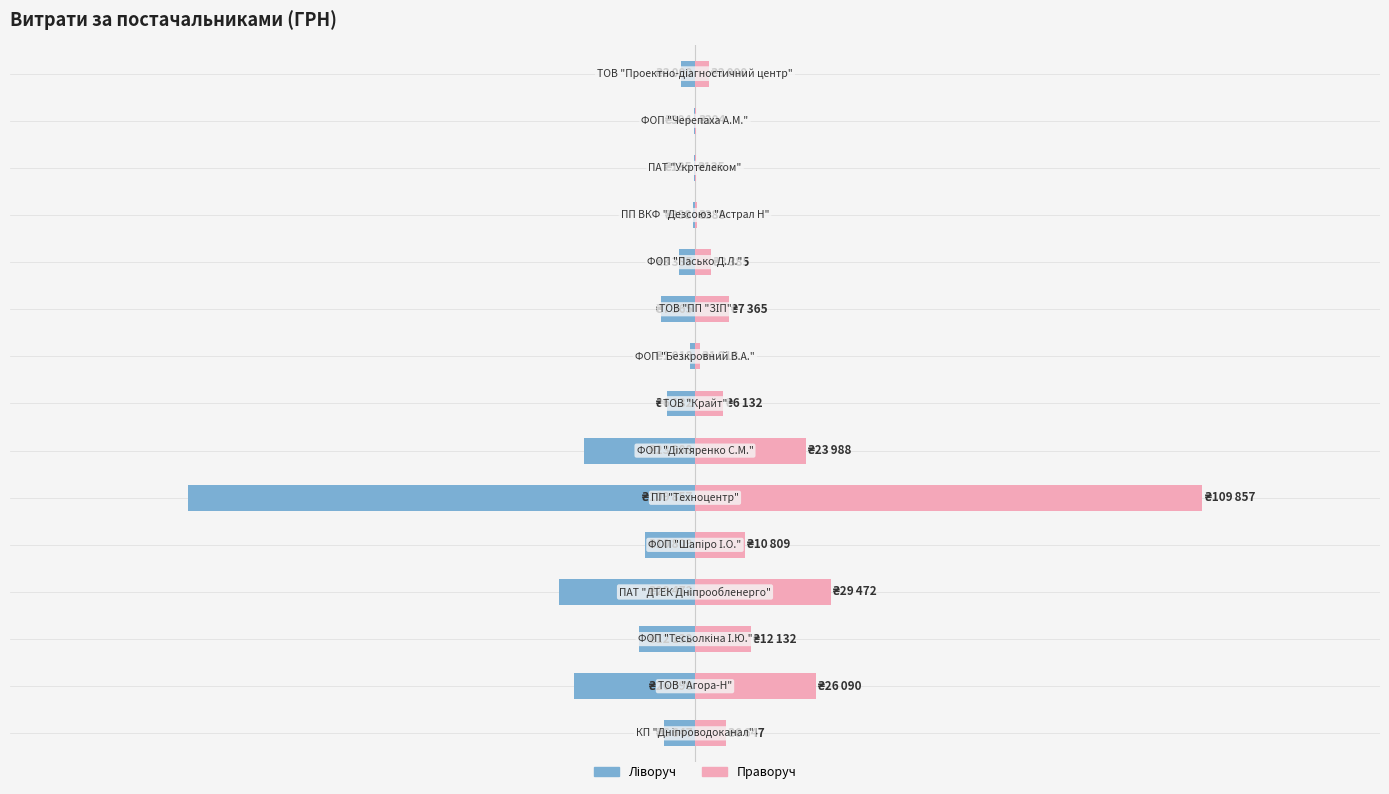

The value of Витрати (правий) at 1 is 26090.0. True or false?

True